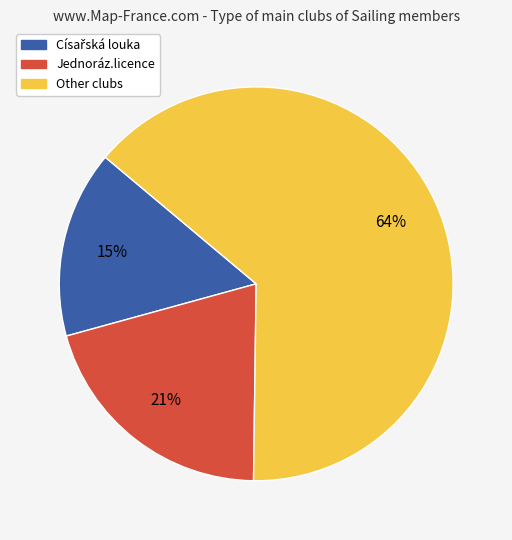

Is there any slice that represents more than half of the pie?

Yes